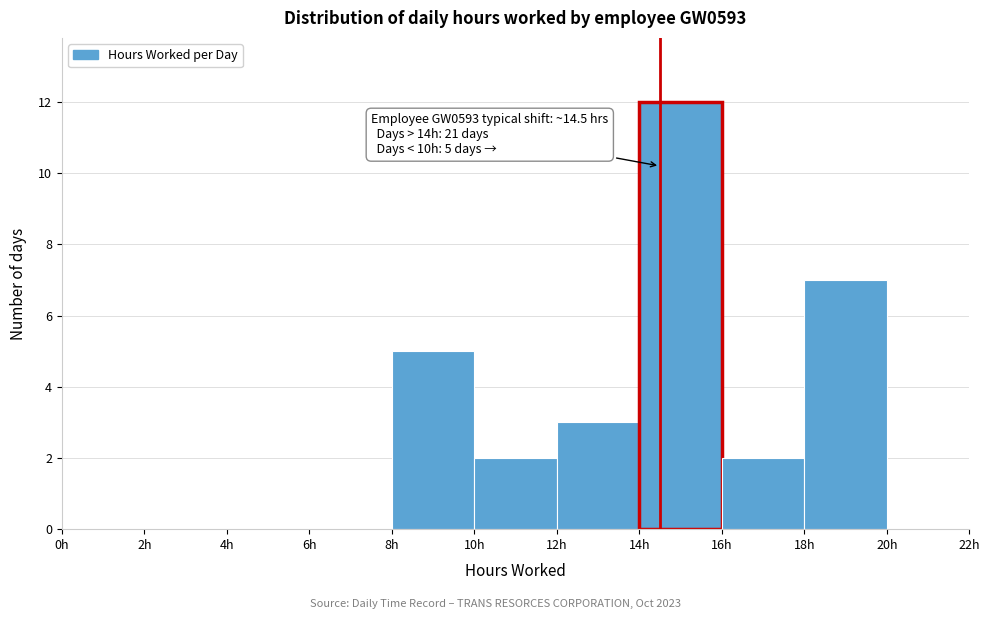

Over which range of the x-axis is the bar tallest?

14 to 16